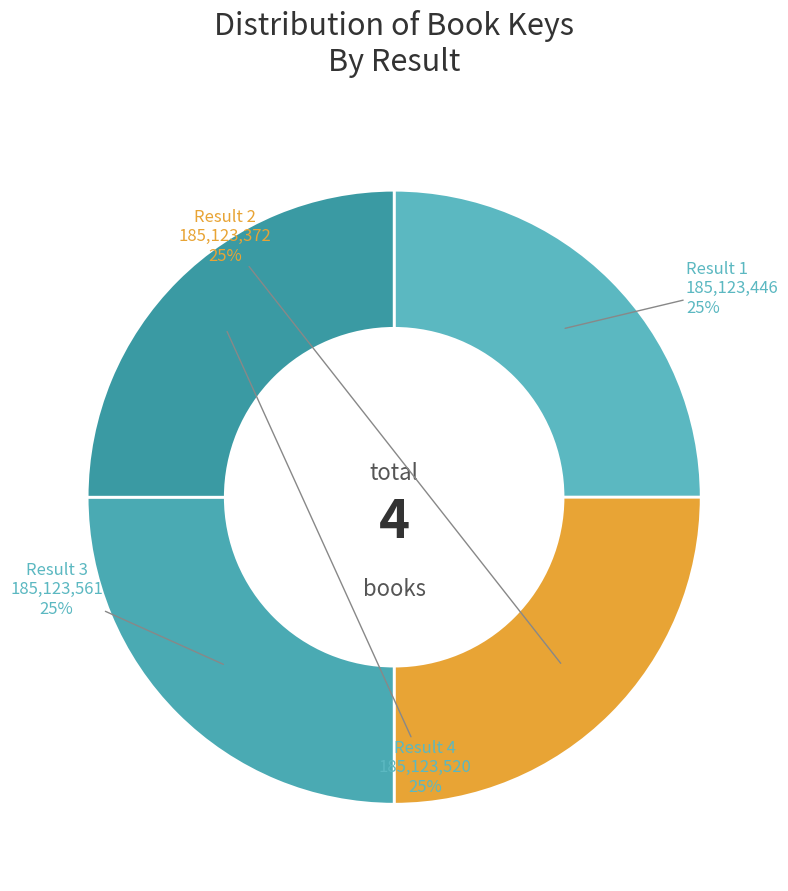

To the nearest percent, what percentage of the pie is Result 1?

25%